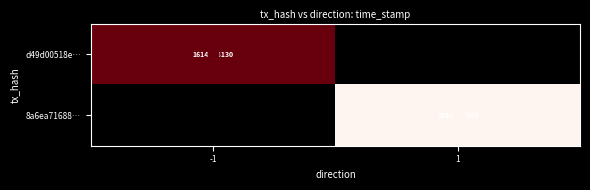

What is the sum of the 8a6ea716880e5c1820f9beb3a201a9628e92262 values at 1 and -1?

1614157810